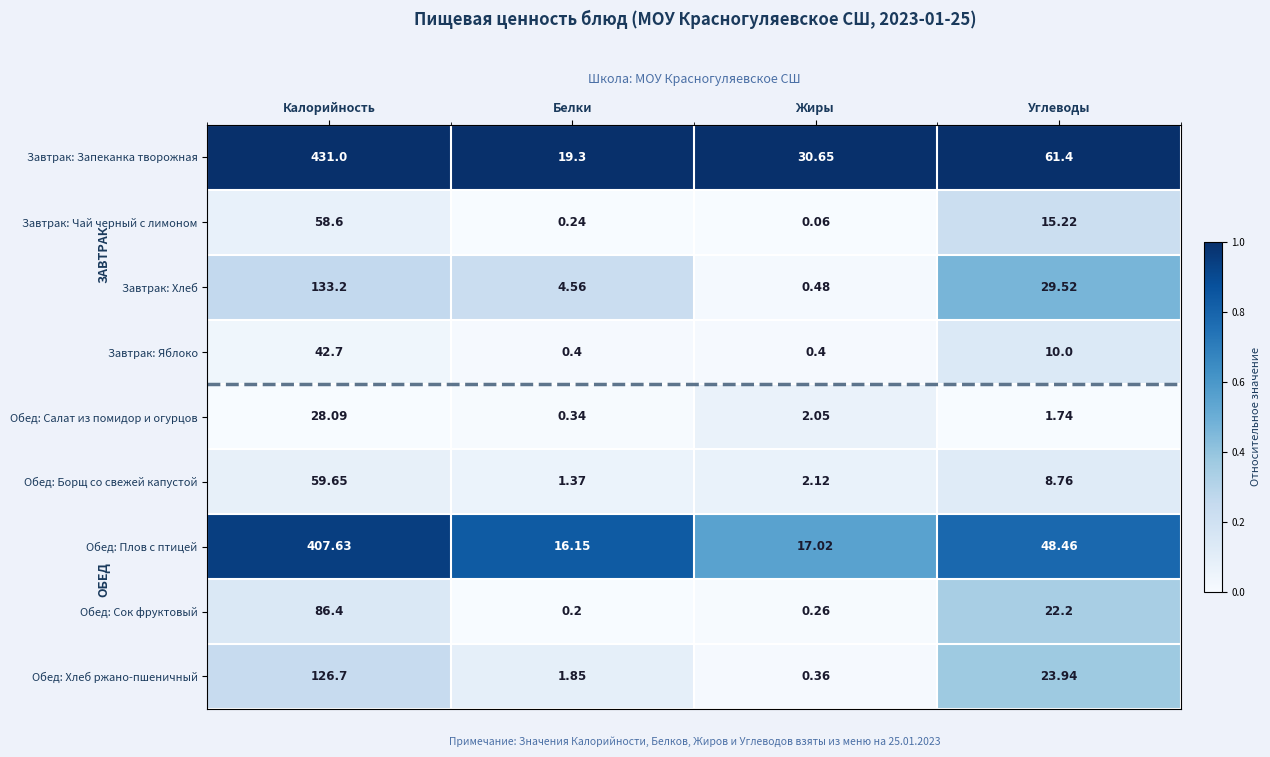

Rank the categories by Завтрак: Запеканка творожная value from lowest to highest.

Белки, Жиры, Углеводы, Калорийность